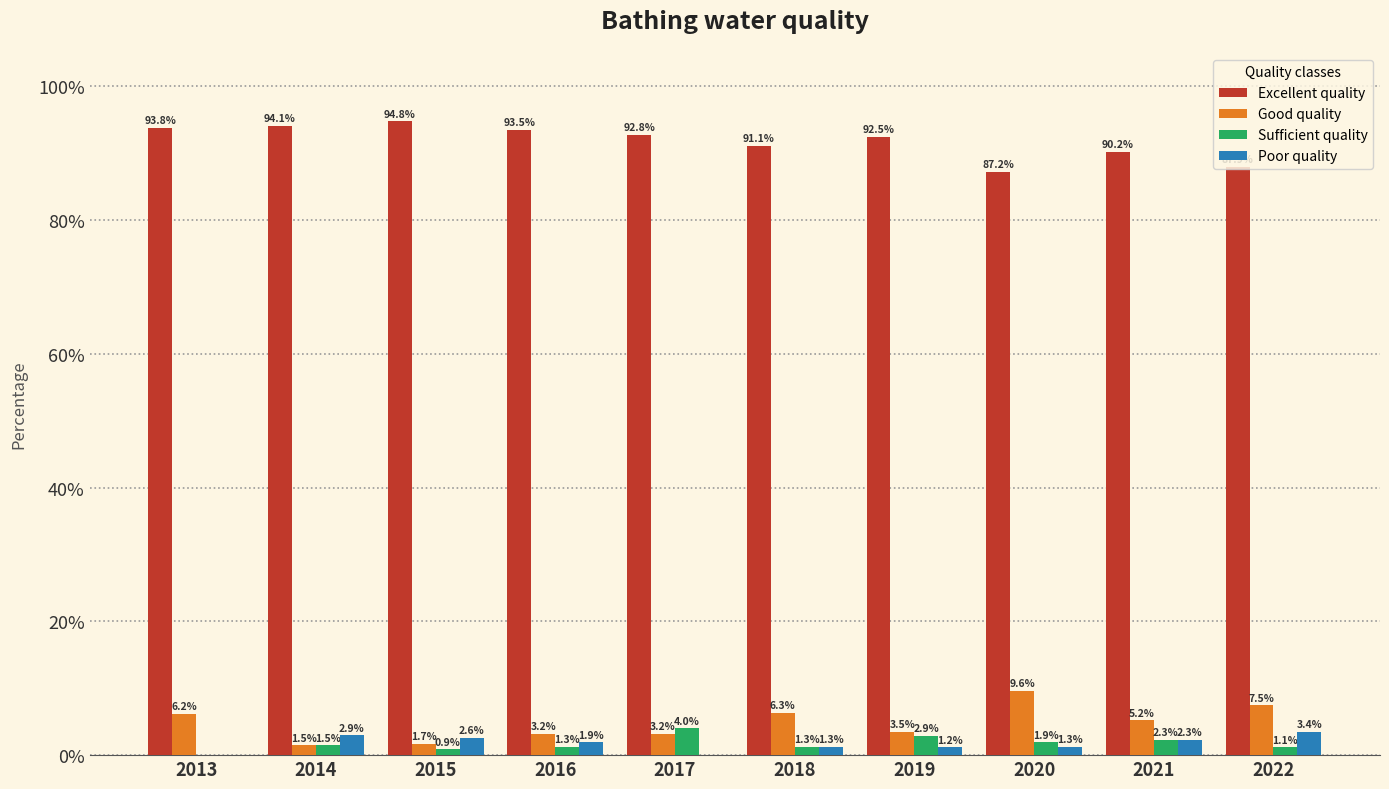

How many values in the Good quality series exceed 5?

5